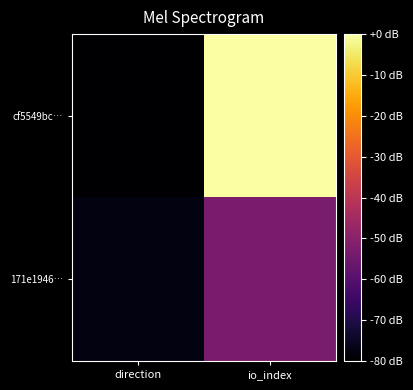

Reading left to right, extract all data points from this chart.

cf5549bc…: direction=-80.0	io_index=0.0
171e1946…: direction=-77.7	io_index=-53.0